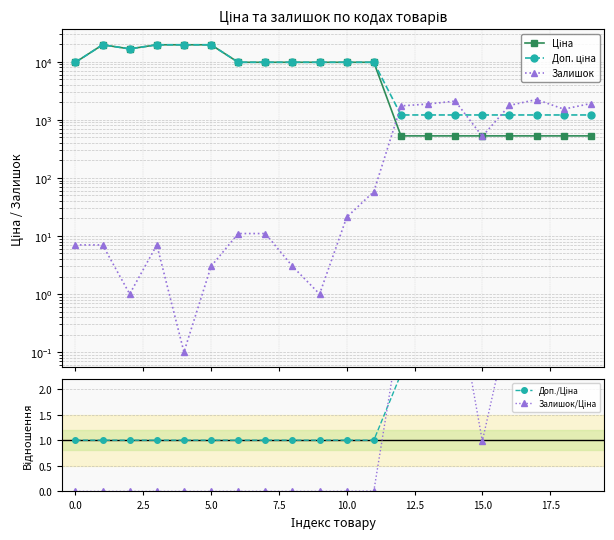

Which series has the largest total across all categories?

Доп. ціна